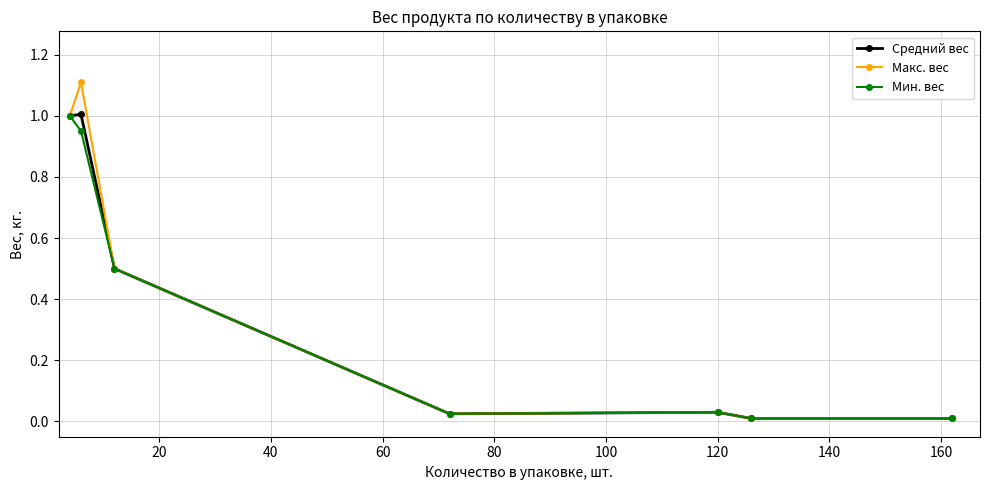

What is the average value of the Средний вес series?

0.4